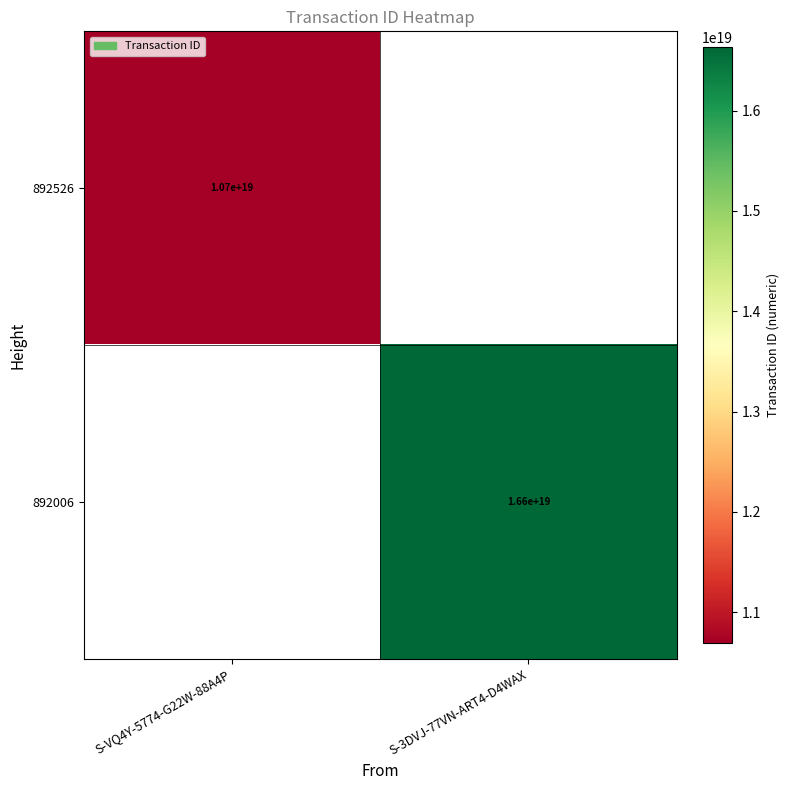

The 892526 series shows 10700000000000000000 at S-VQ4Y-5774-G22W-88A4P. True or false?

True